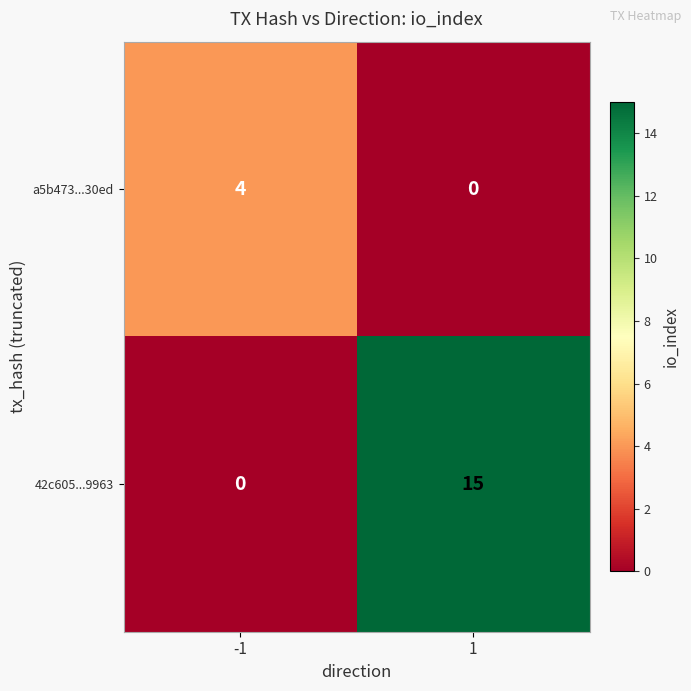

Which series has the largest total across all categories?

42c605...9963